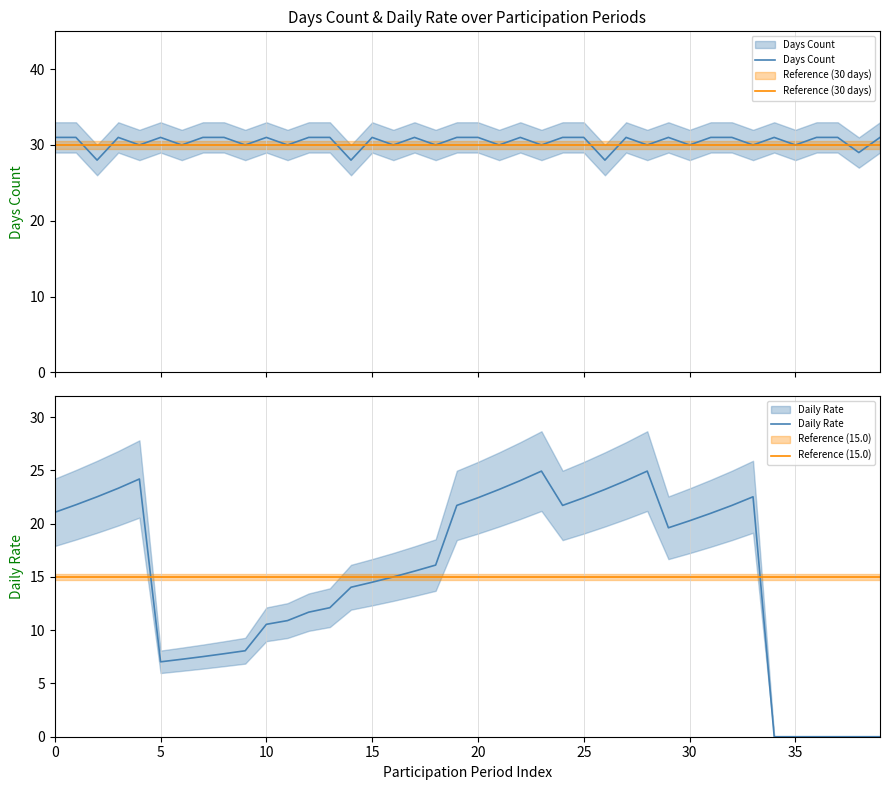

How many interior local valleys does the Days Count series have?

16